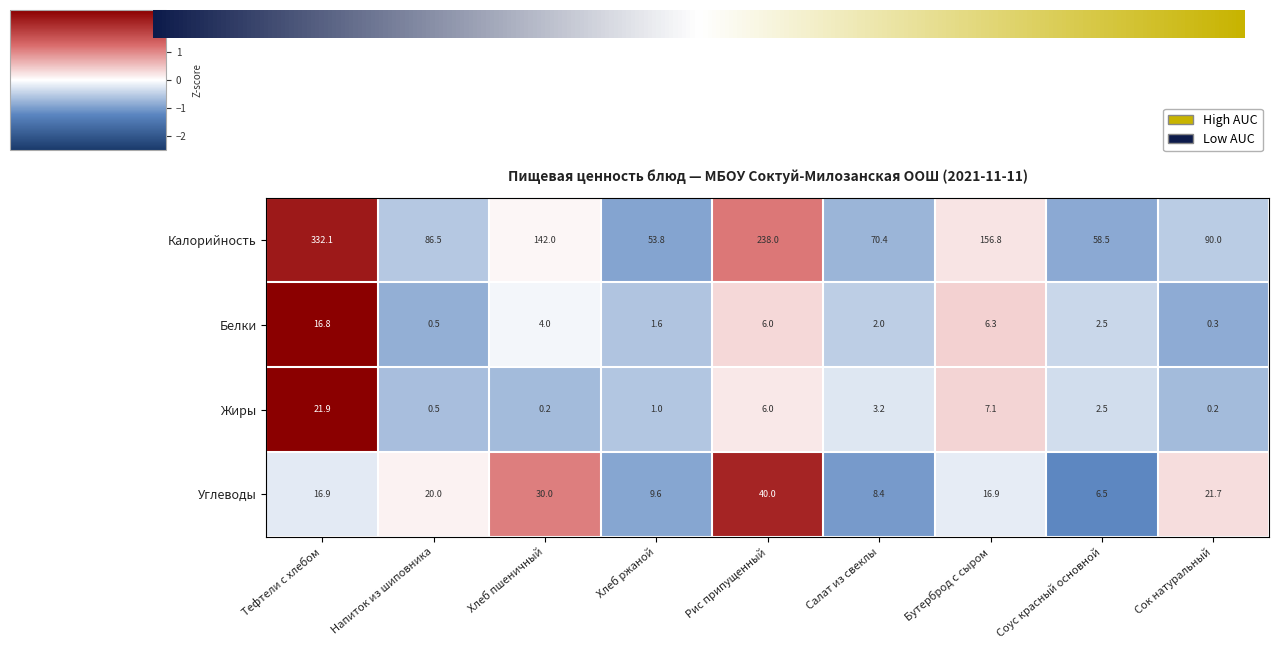

Which series has the widest spread of values?

Калорийность